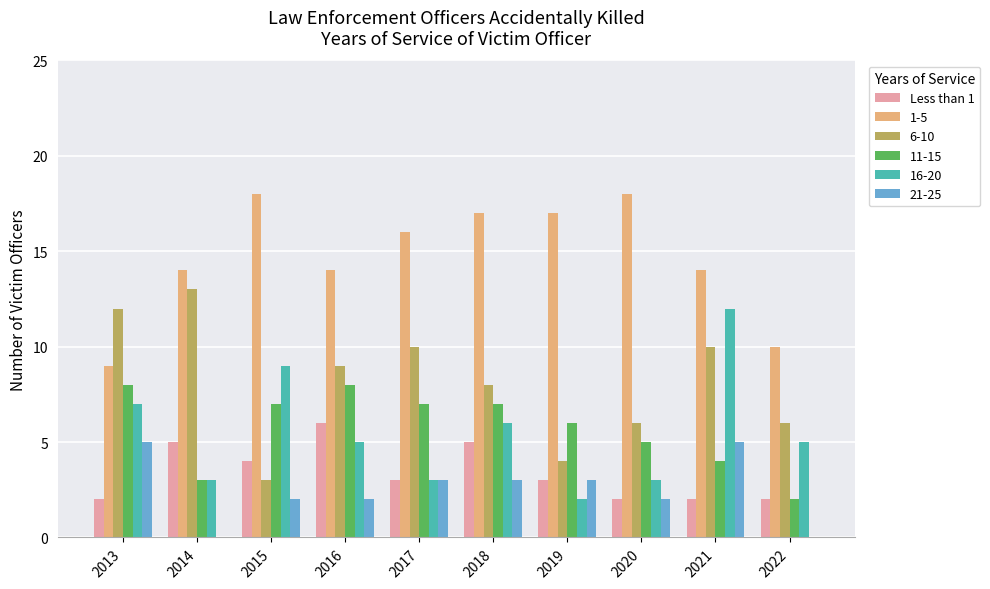

Is the value of 6-10 at 2019 greater than the value of 16-20 at 2013?

No